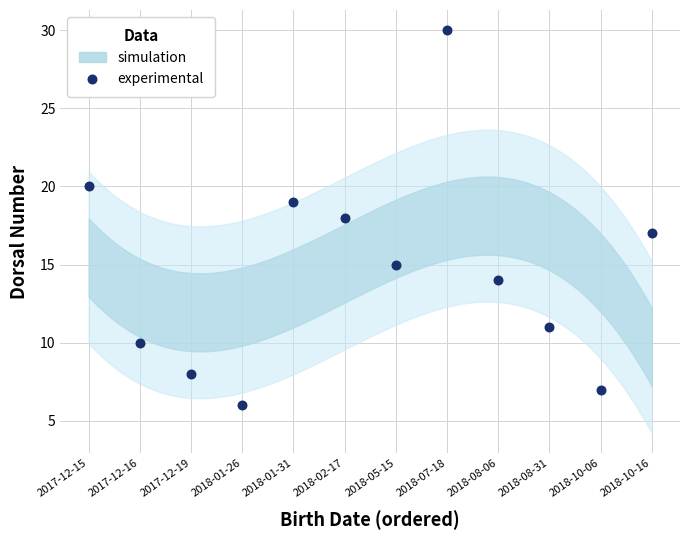

What is the range of Y values (max minus min)?

24